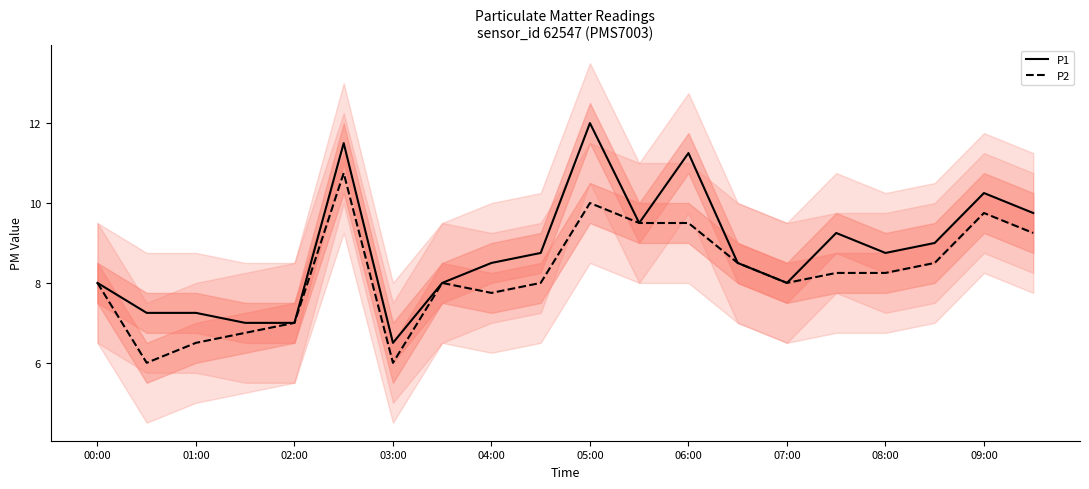

At 09:00, list the series in order from largest to smallest.

P1 mean, P2 mean